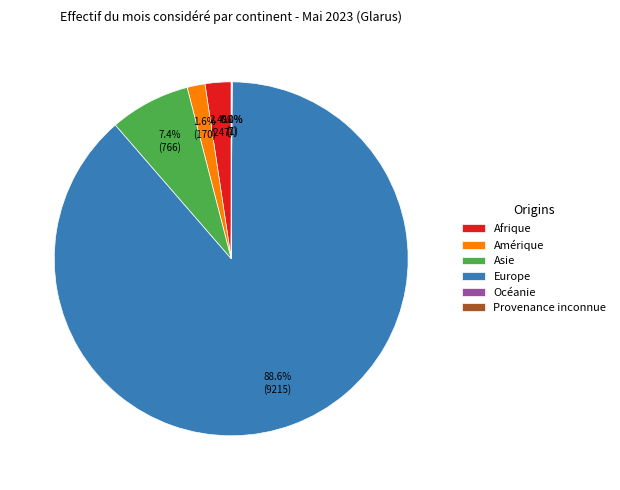

How much of the chart is everything except Afrique?

97.6%